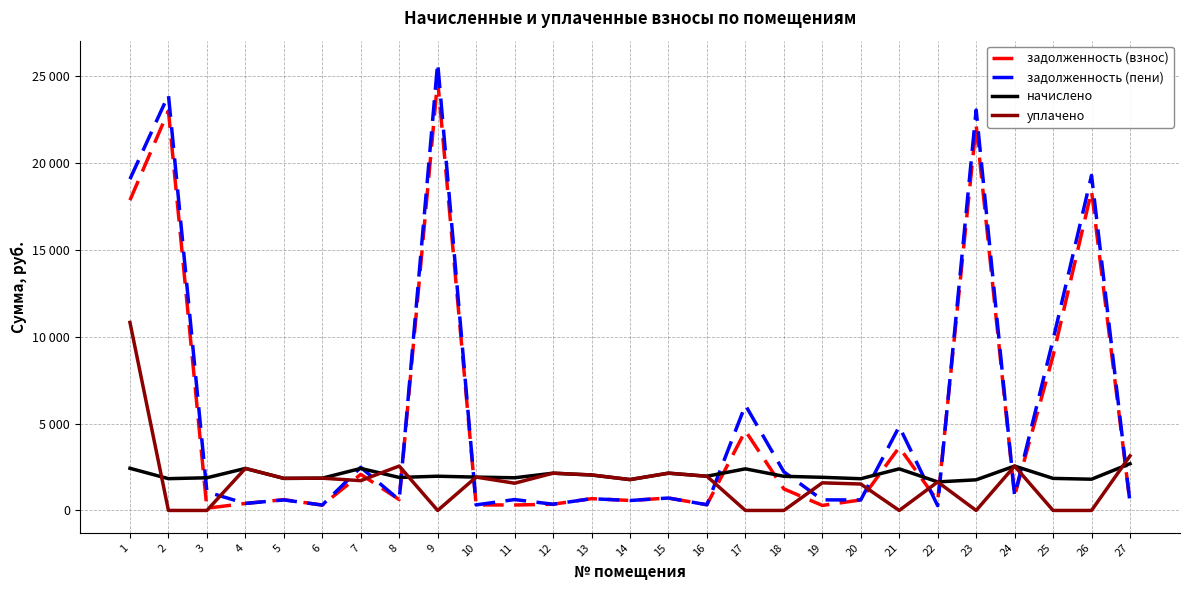

Which series has the largest total across all categories?

задолженность (пени)